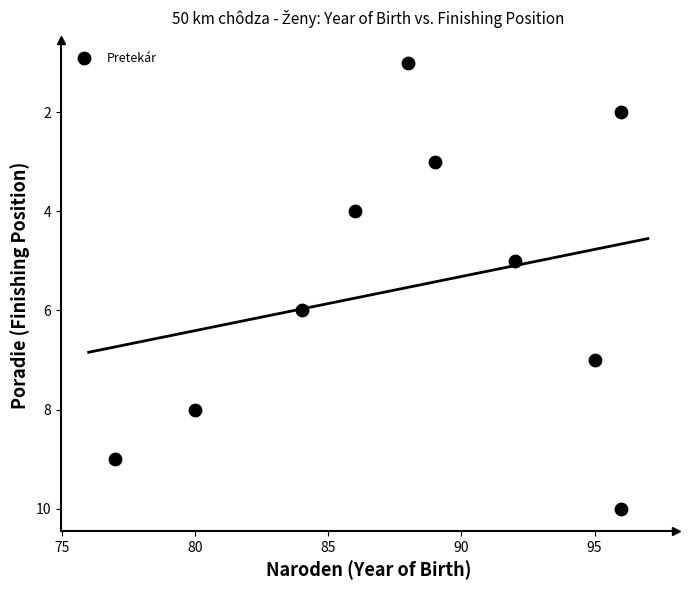

What is the range of Y values (max minus min)?

9